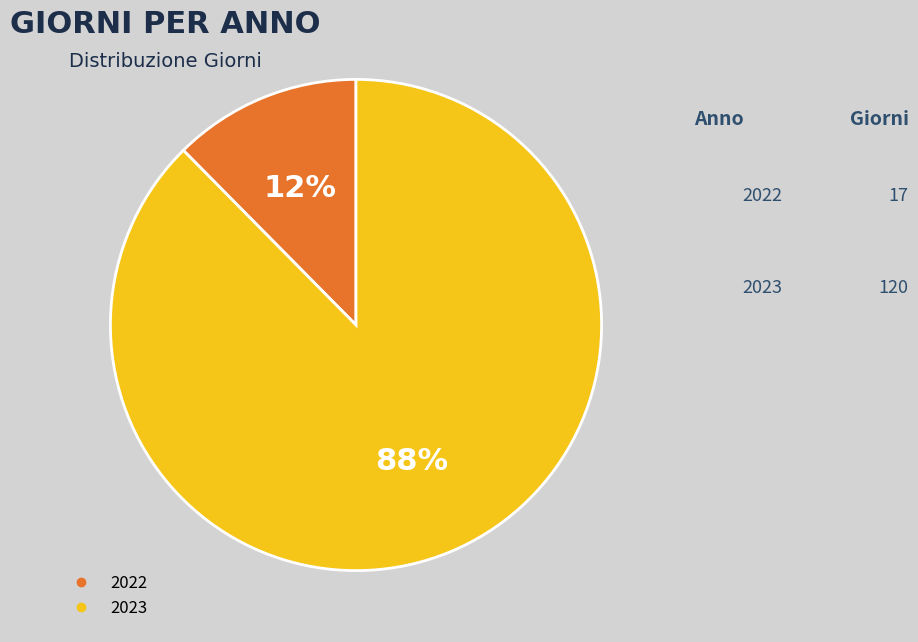

Combined, do 2022 and 2023 account for over 50%?

Yes